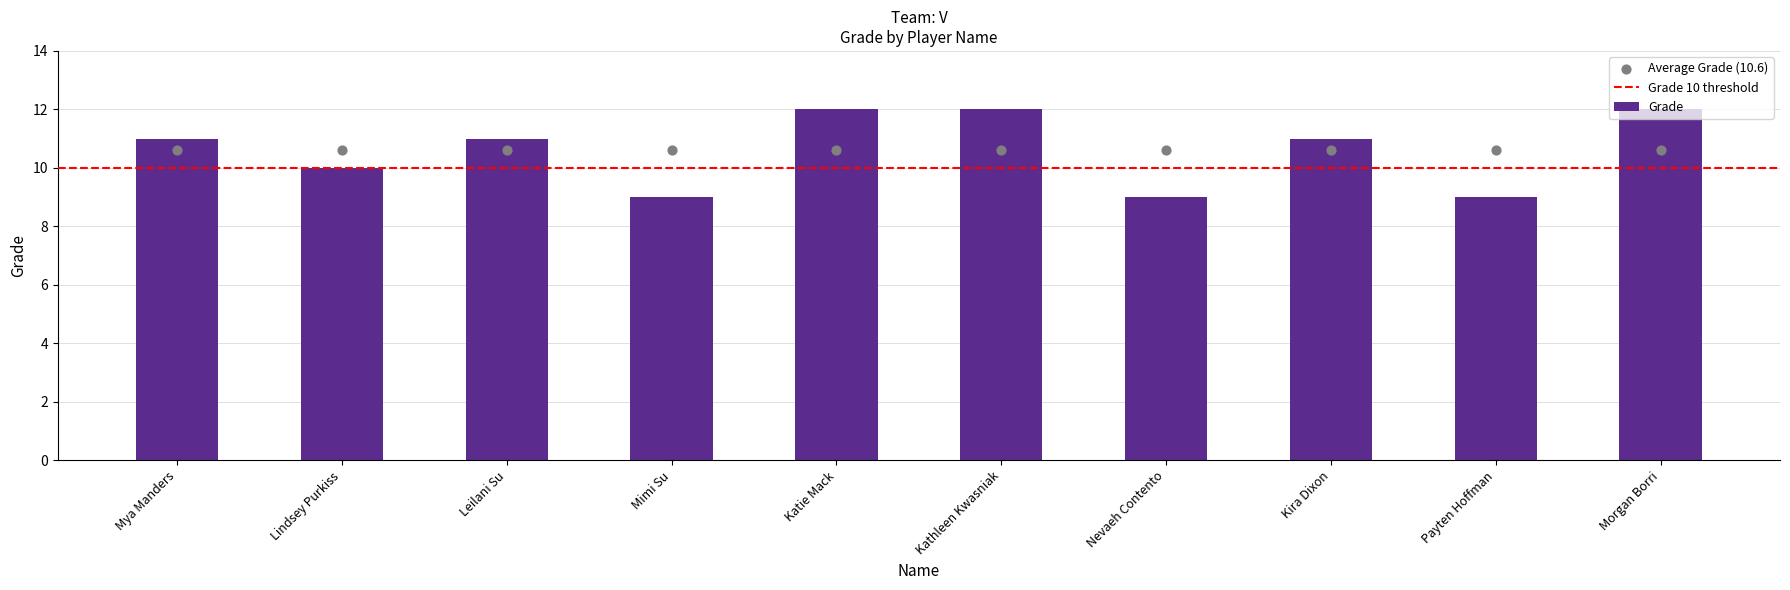

Approximately how many times larger is the value at Katie Mack compared to Payten Hoffman?

1.3